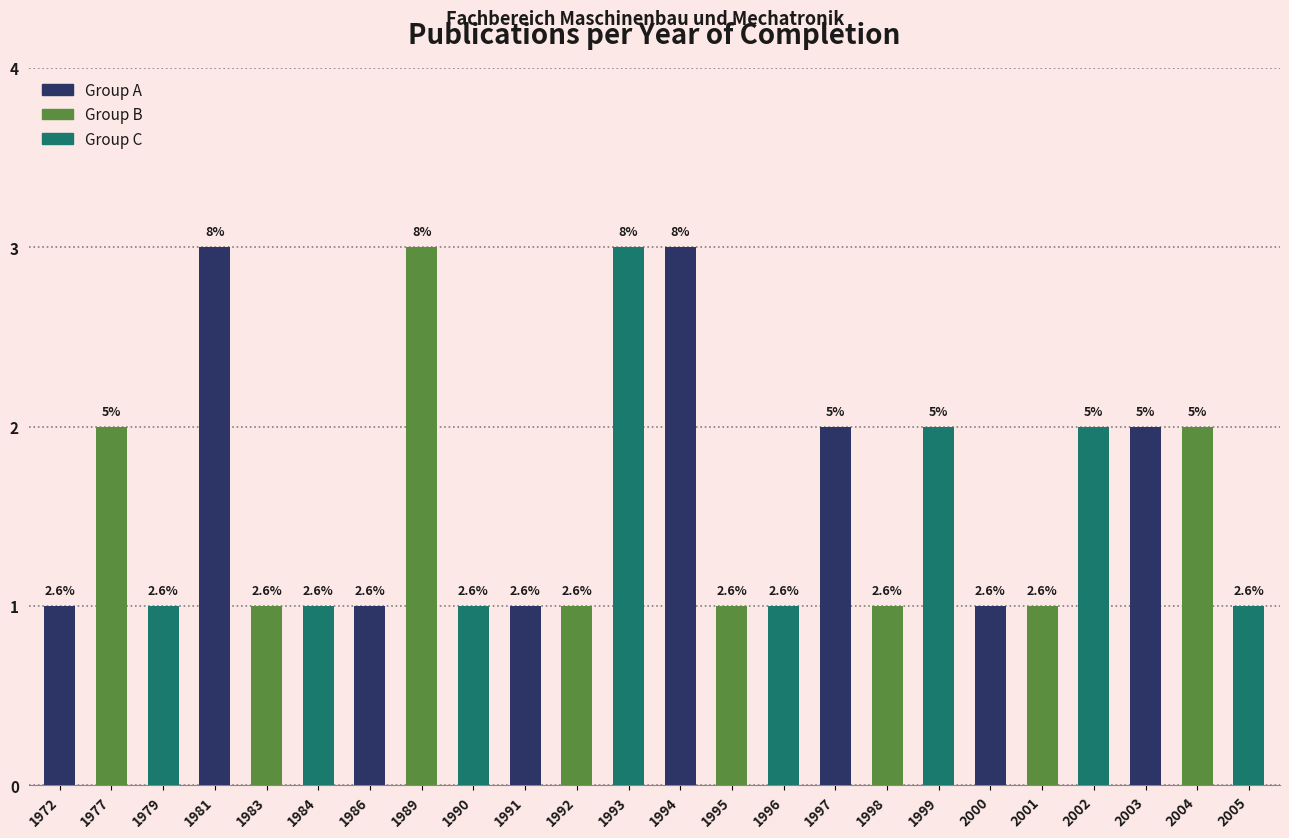

Reading right to left, list all the values displayed in this chart.

1	2	2	2	1	1	2	1	2	1	1	3	3	1	1	1	3	1	1	1	3	1	2	1